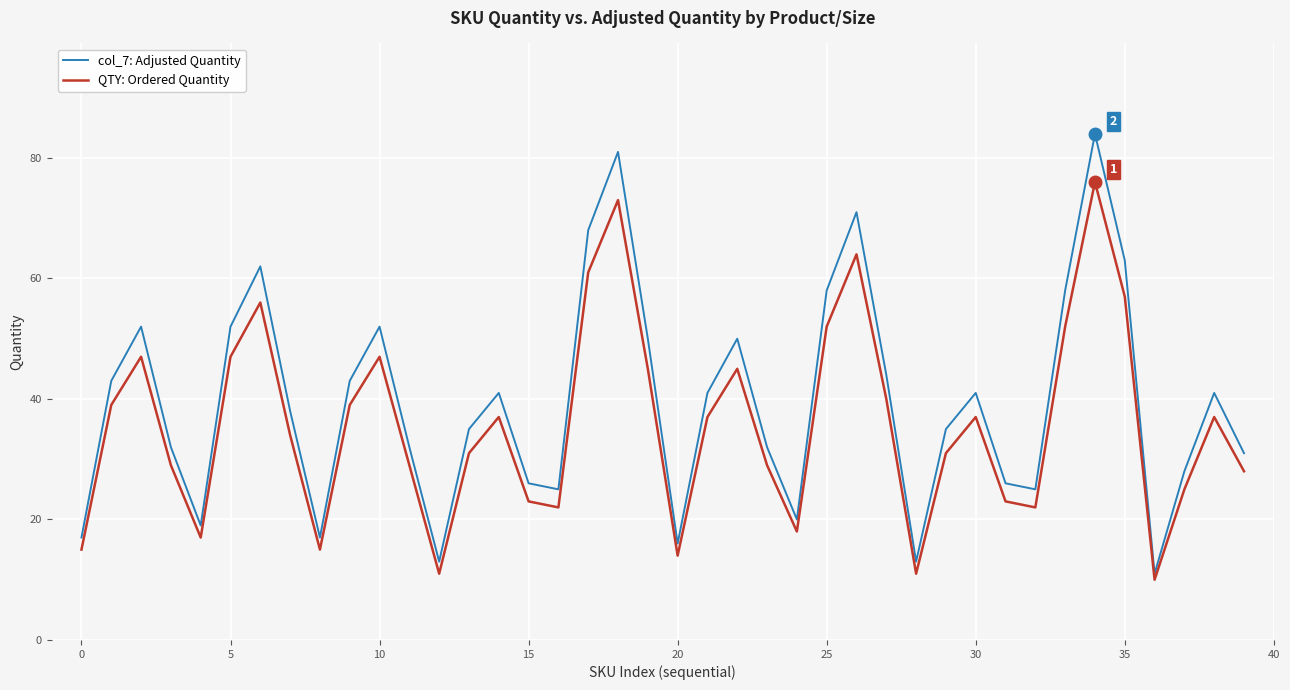

What is the difference between the maximum and minimum values in the col_7: Adjusted Quantity series?

73